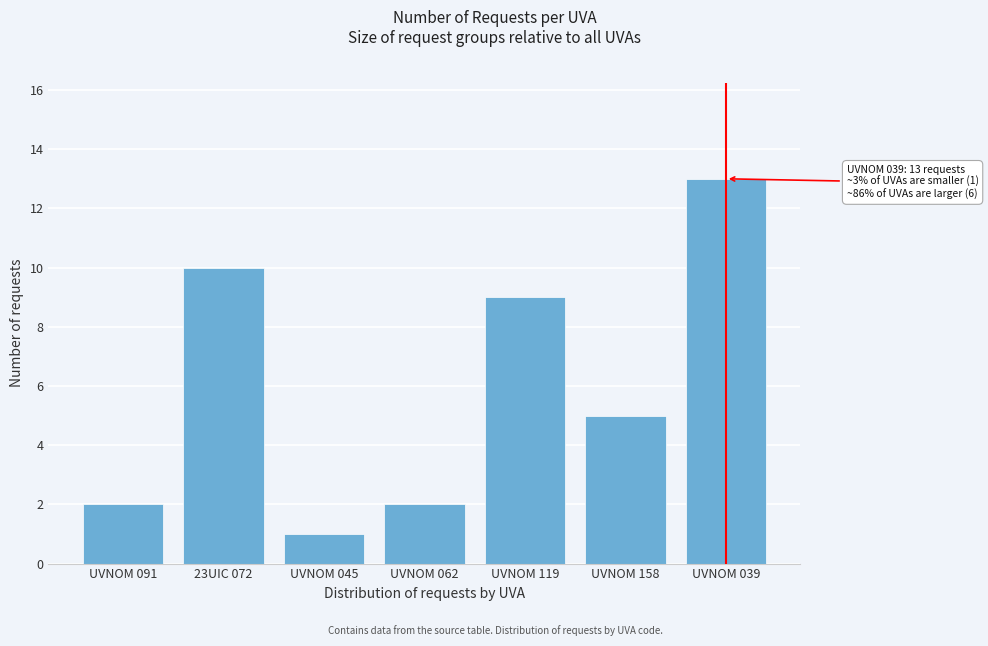

Reading left to right, transcribe all the data shown in this chart.

2	10	1	2	9	5	13